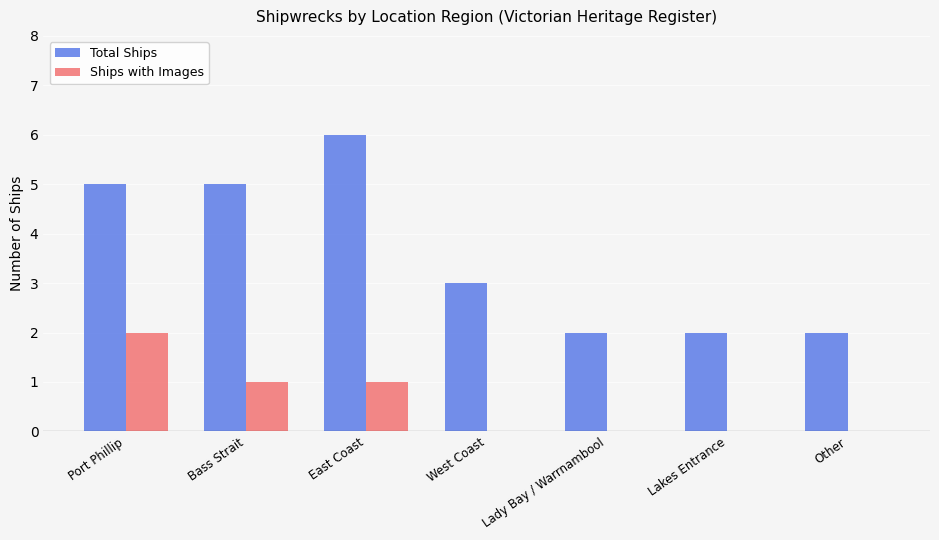

Is the value of Ships with Images at Lady Bay / Warrnambool greater than the value of Total Ships at Port Phillip?

No